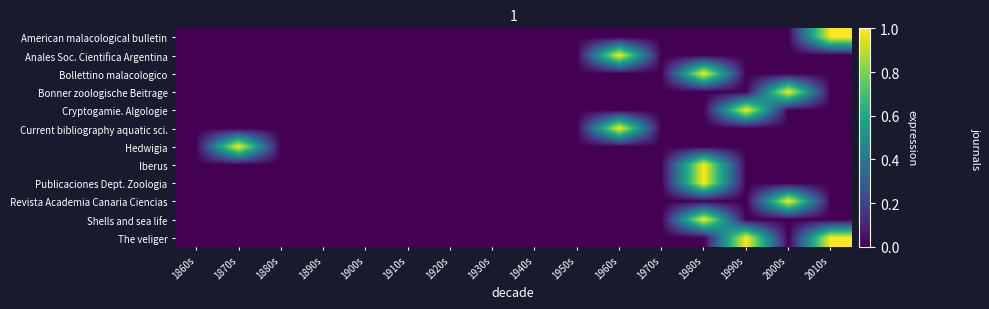

Which has a higher value, 1990s or 1970s?

1990s